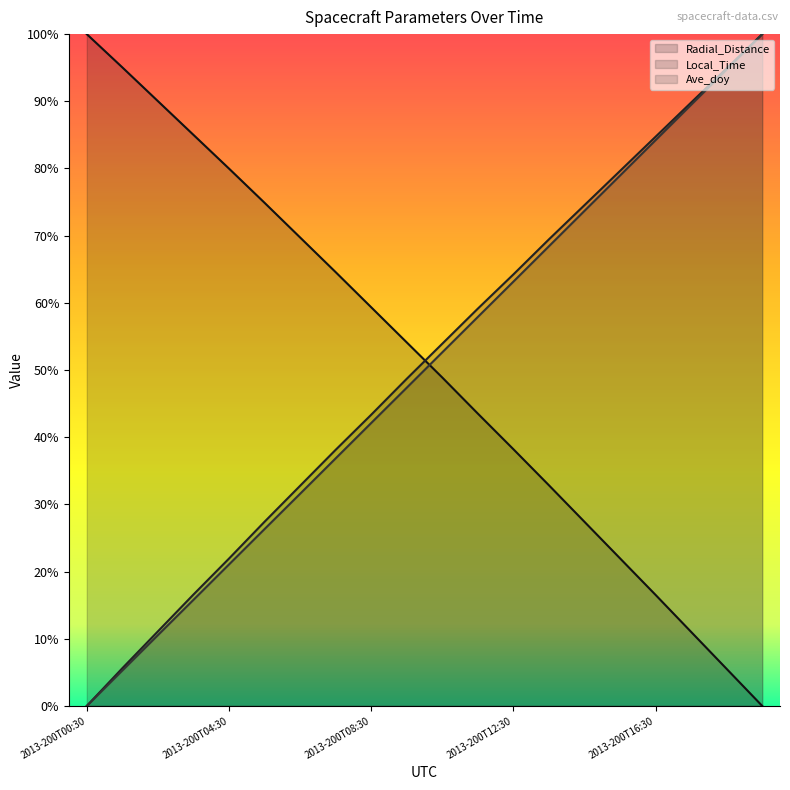

Where is Local_Time nearest to the value 49?

2013-200T09:30